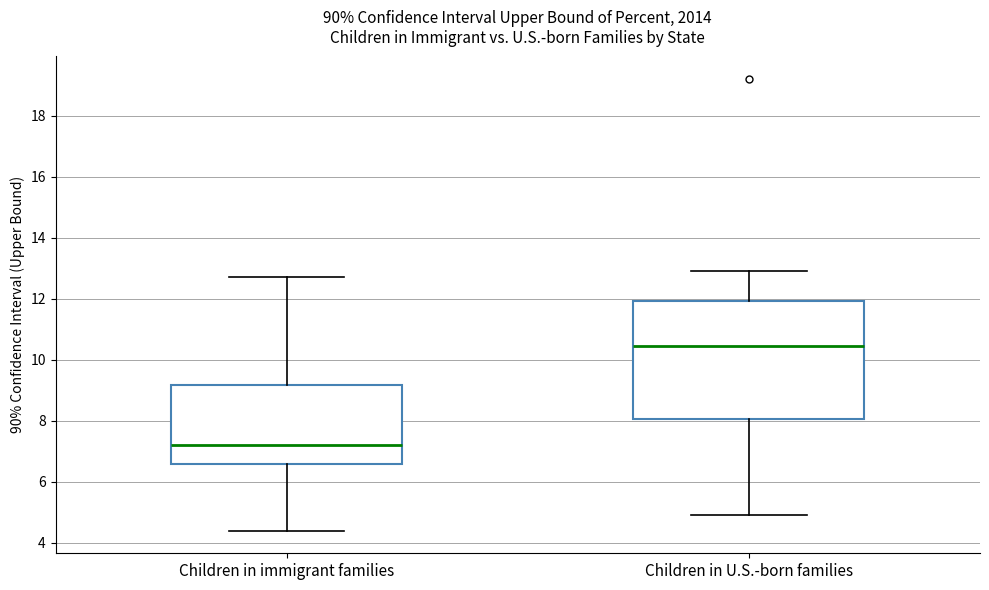

Where is the lower edge of the box for Children in immigrant families on the y-axis? The values are not printed on the chart, so give them approximately, as read against the axis.

6.6